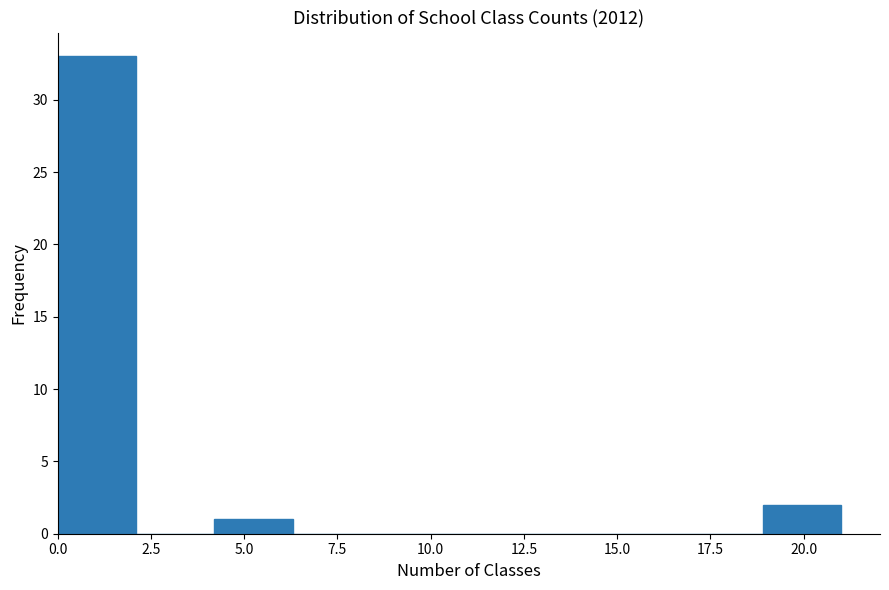

Reading left to right, transcribe this chart: for each bar, give the range it covers on the x-axis and its height. Neither the bar edges nor the heights are printed on the chart, so give them approximately, as read against the axes.

0.0 to 2.1: 33
2.1 to 4.2: 0
4.2 to 6.3: 1
6.3 to 8.4: 0
8.4 to 10.5: 0
10.5 to 12.6: 0
12.6 to 14.7: 0
14.7 to 16.8: 0
16.8 to 18.9: 0
18.9 to 21.0: 2